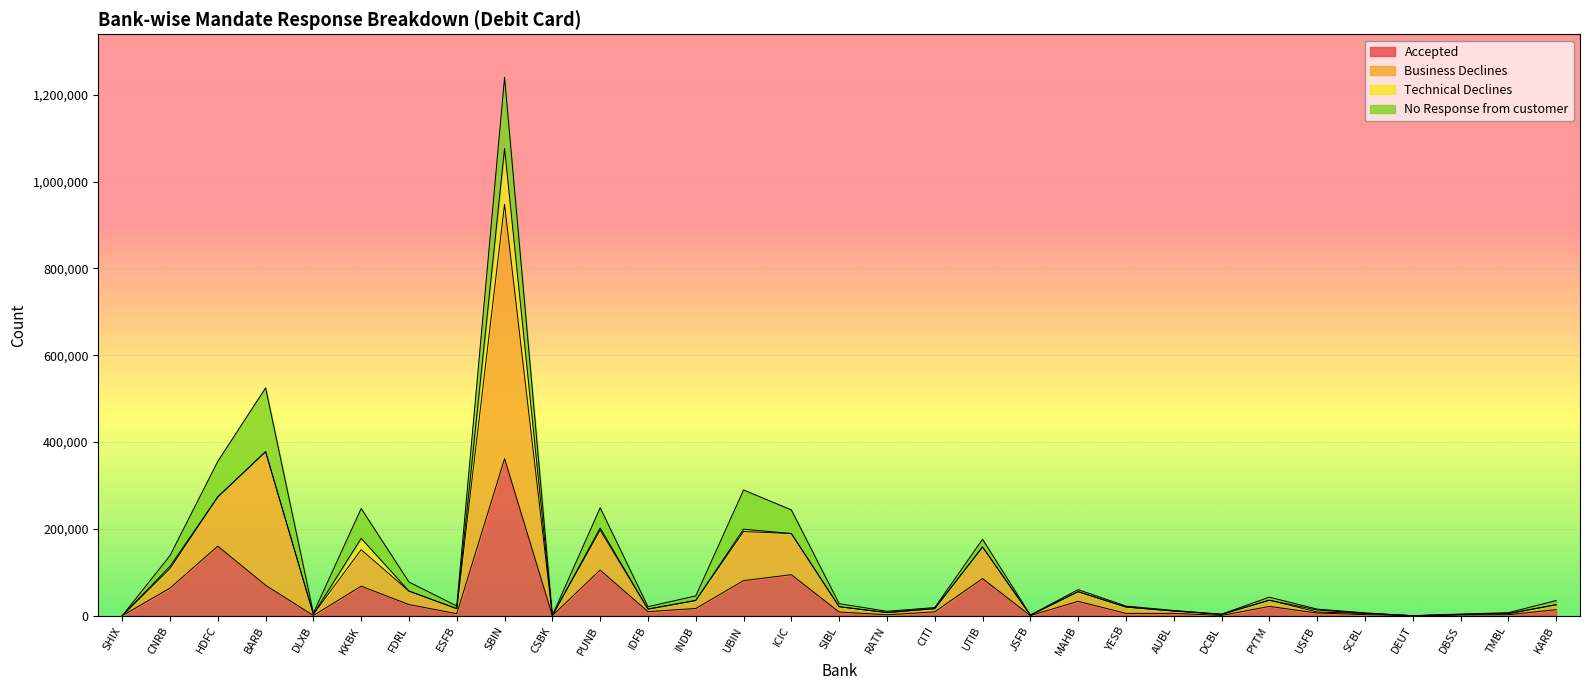

How many values in the Accepted series are below 9039?

15